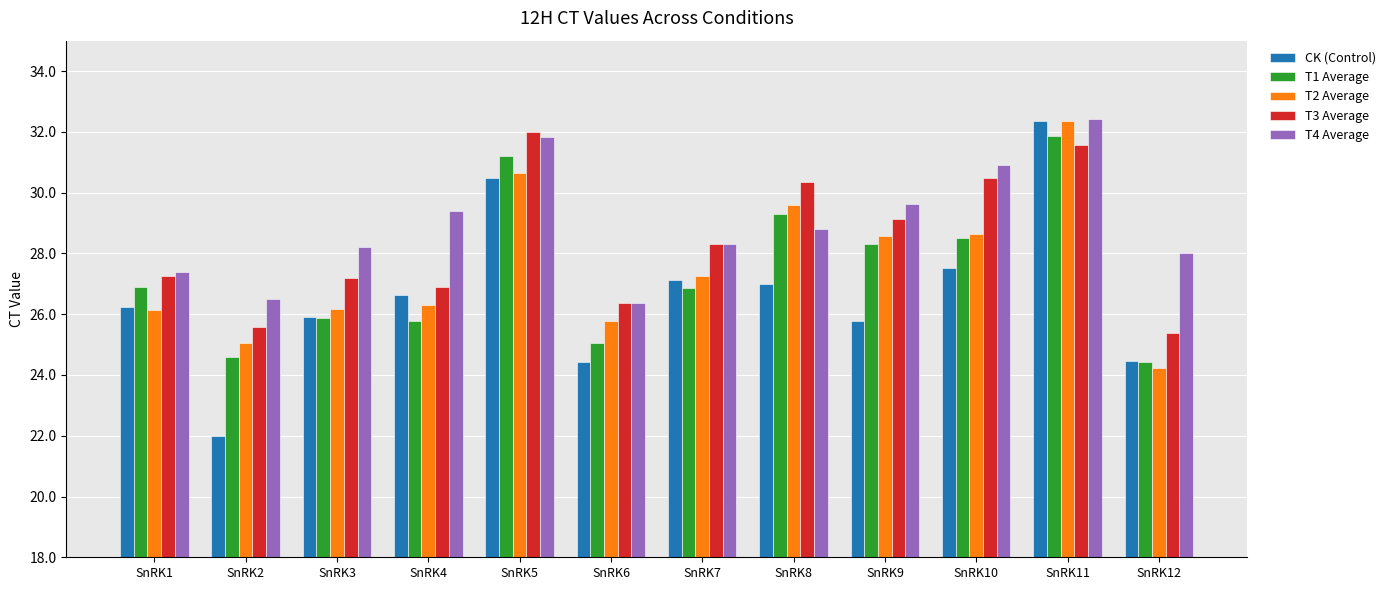

What is the greatest value displayed?

32.4